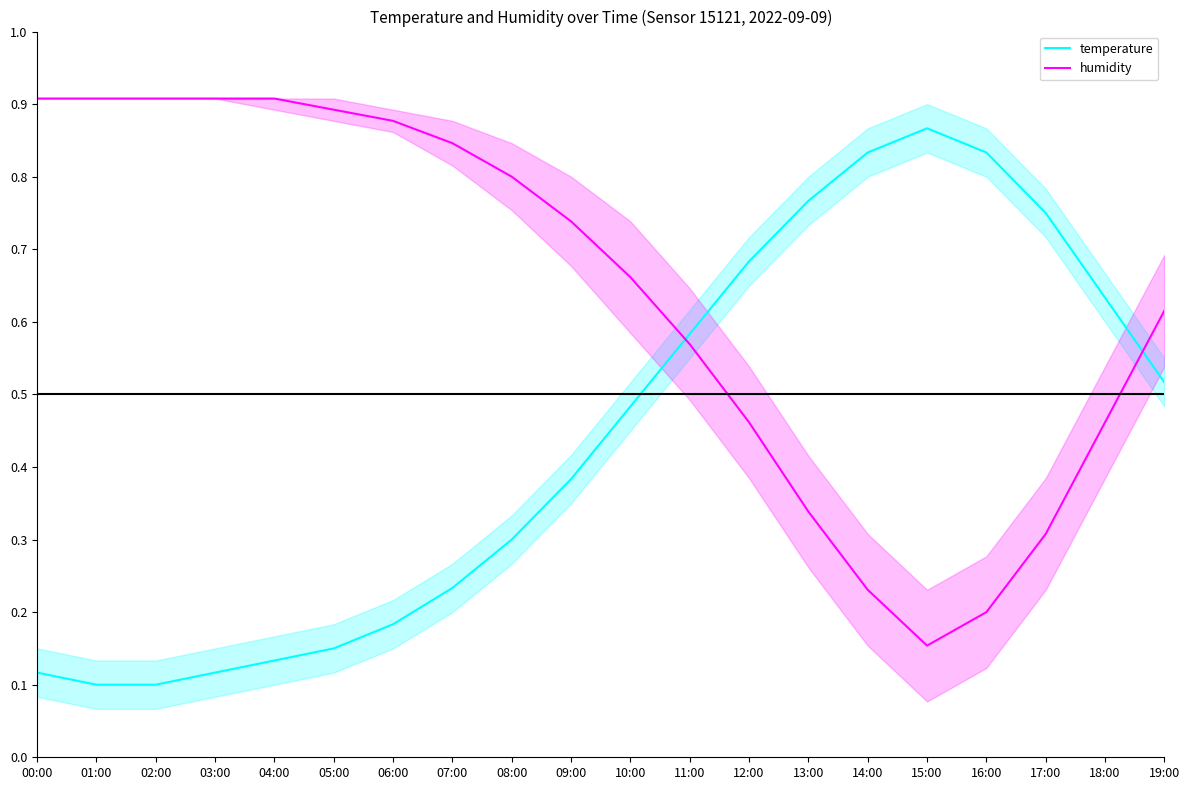

Which series has the largest range (max minus min)?

temperature